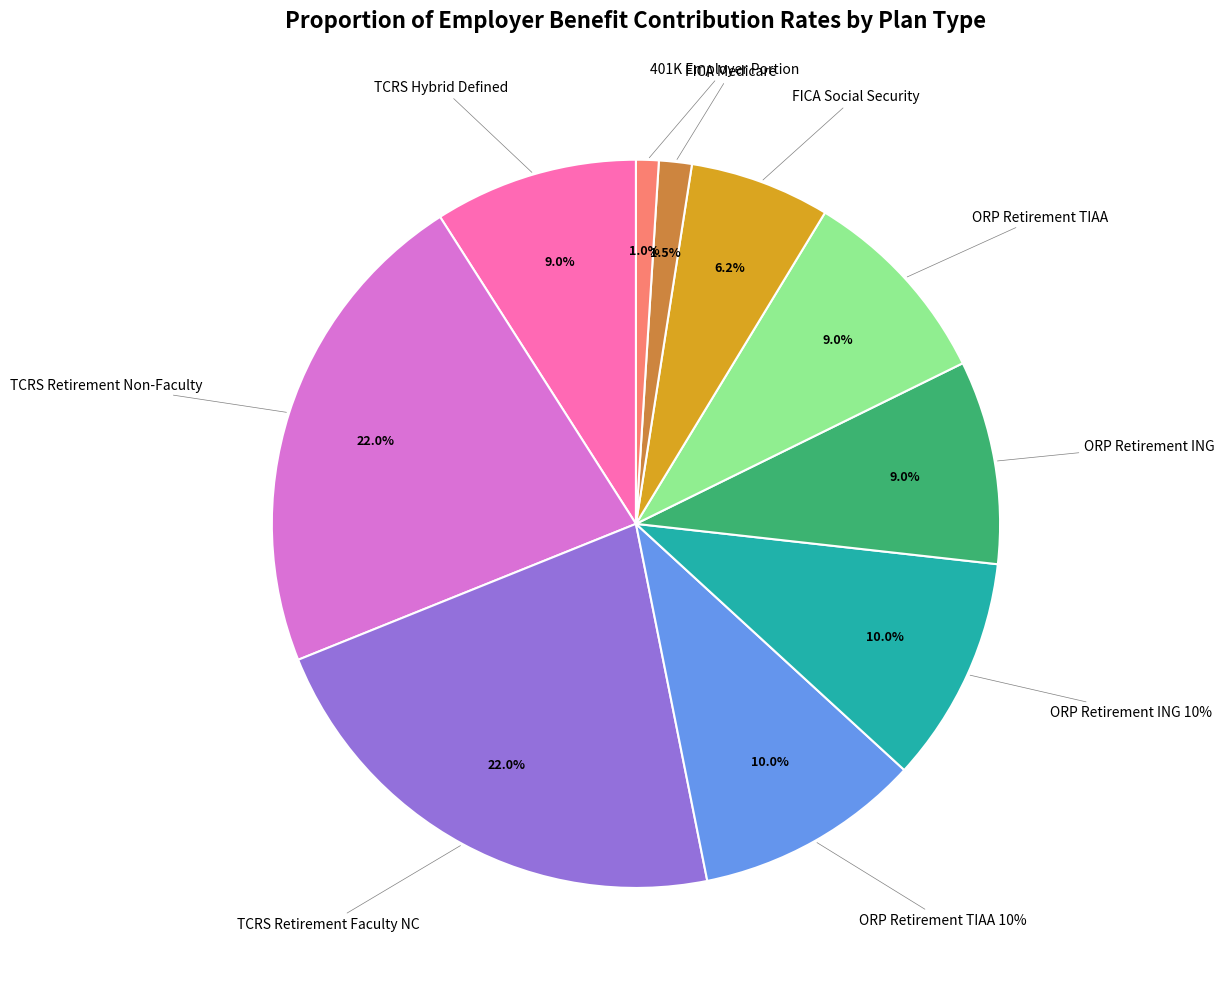

To the nearest percent, what is the difference between the largest and smallest slice percentages?

21%